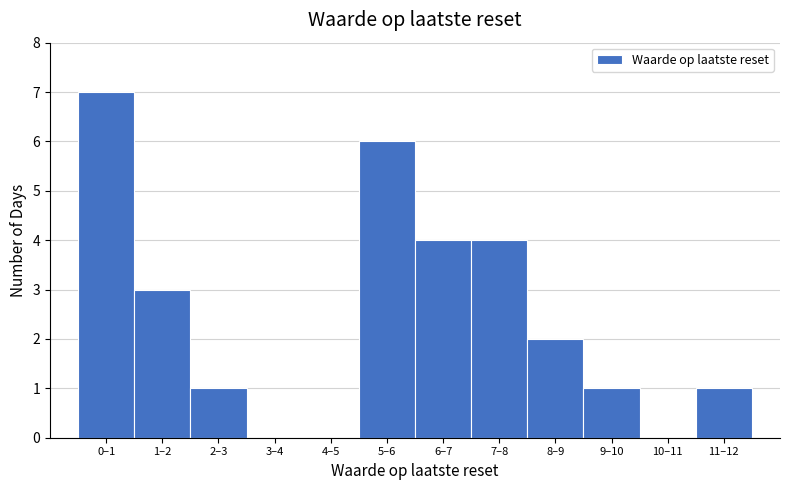

Reading left to right, what are all the values shown in this chart?

0–1=7	1–2=3	2–3=1	3–4=0	4–5=0	5–6=6	6–7=4	7–8=4	8–9=2	9–10=1	10–11=0	11–12=1